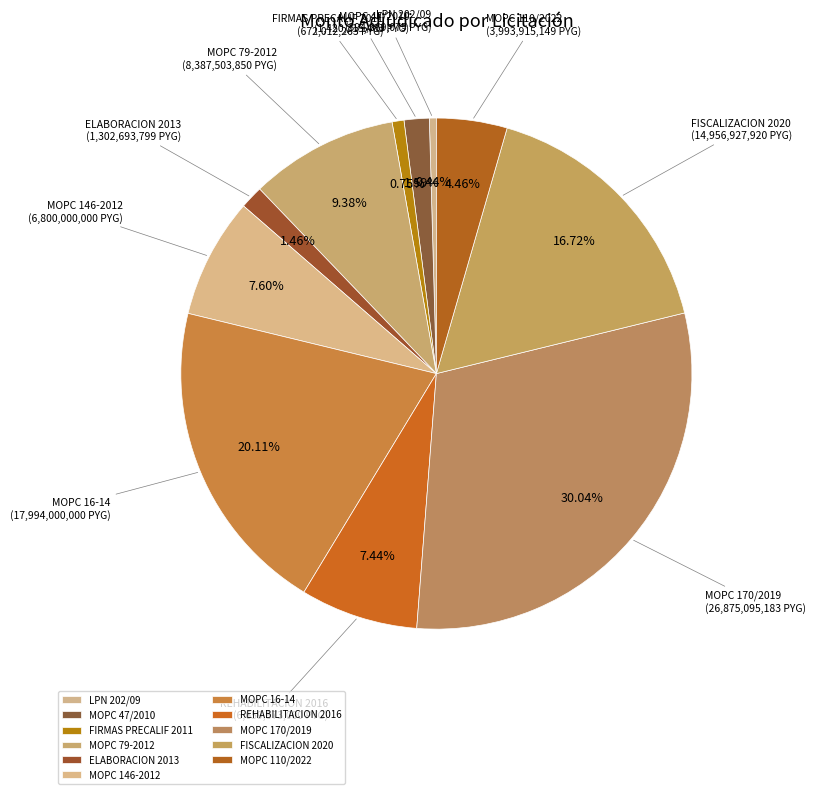

Which has a higher value, MOPC 110/2022 or MOPC 146-2012?

MOPC 146-2012